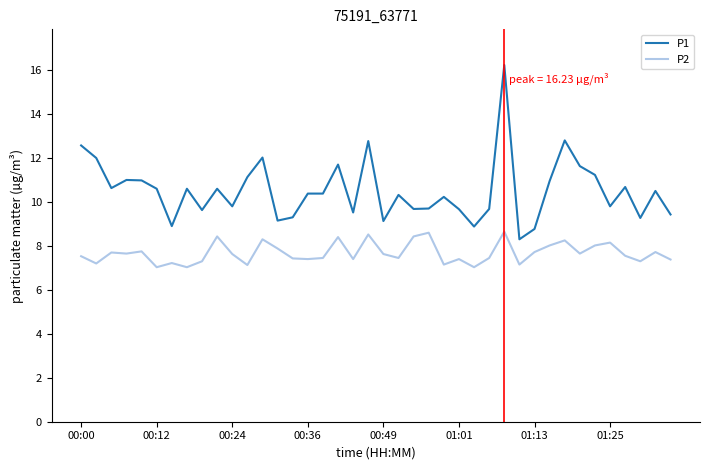

What is the greatest value displayed?

16.2